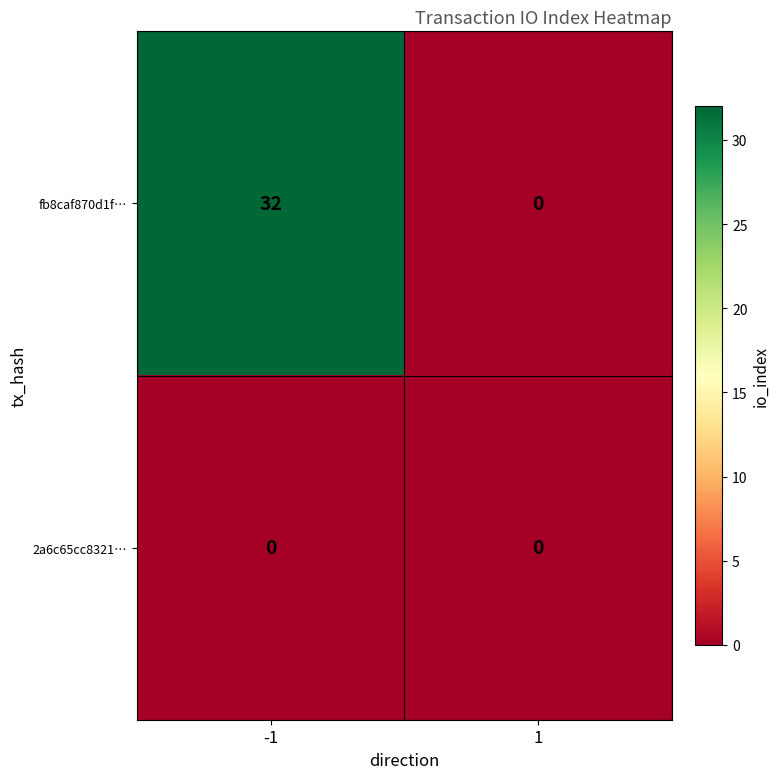

What is the total value across all series at -1?

32